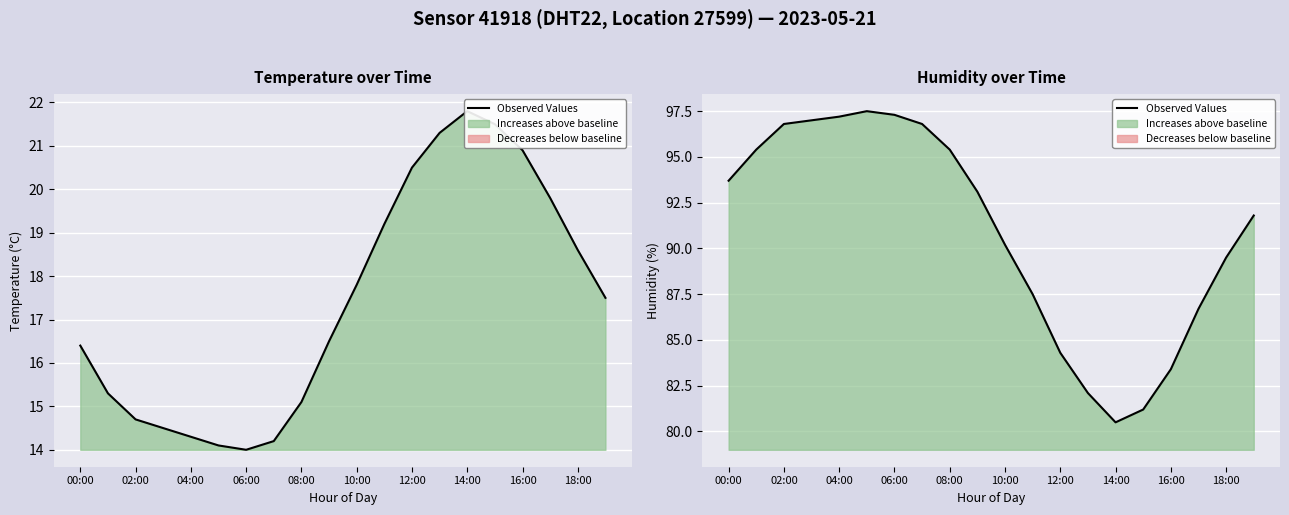

Count the number of values greater than 93.

10